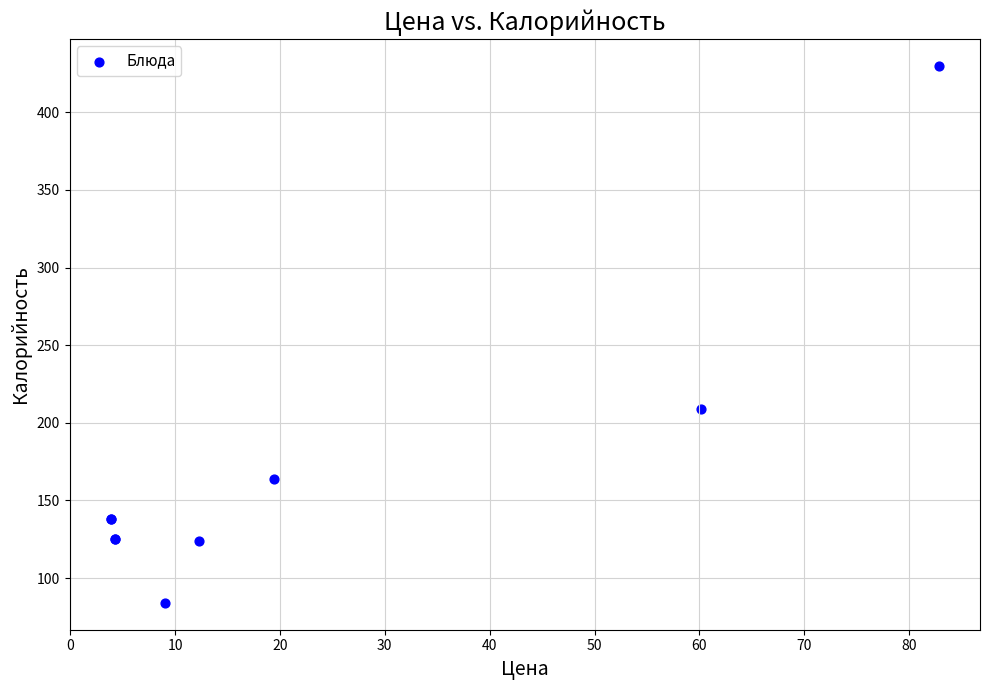

What Y value in the scatter plot is closest to 257?

209